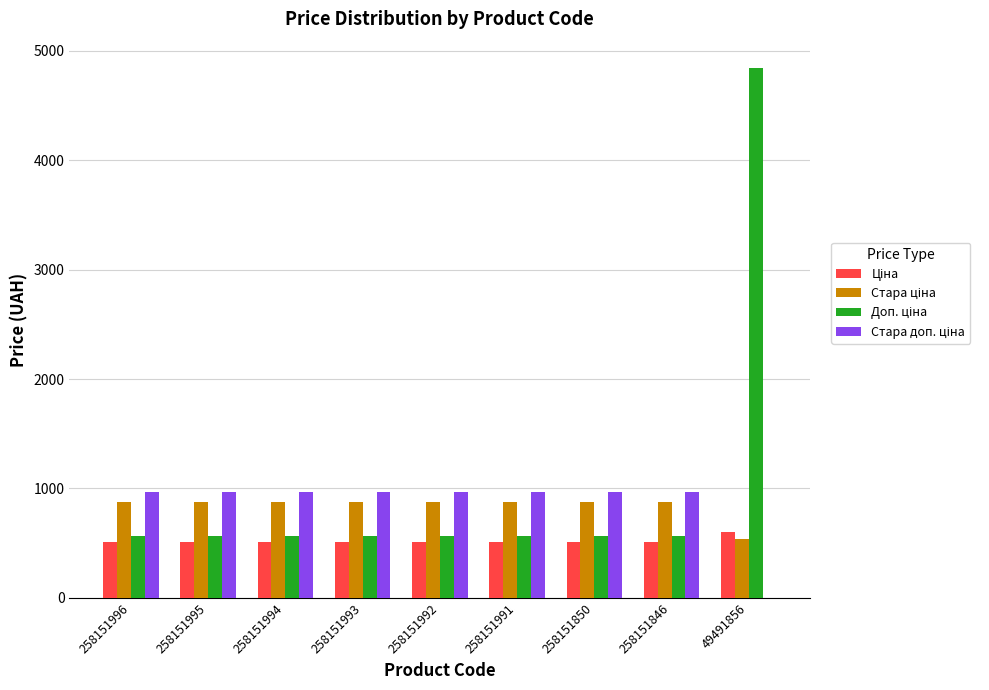

What is the greatest value displayed?

4842.6